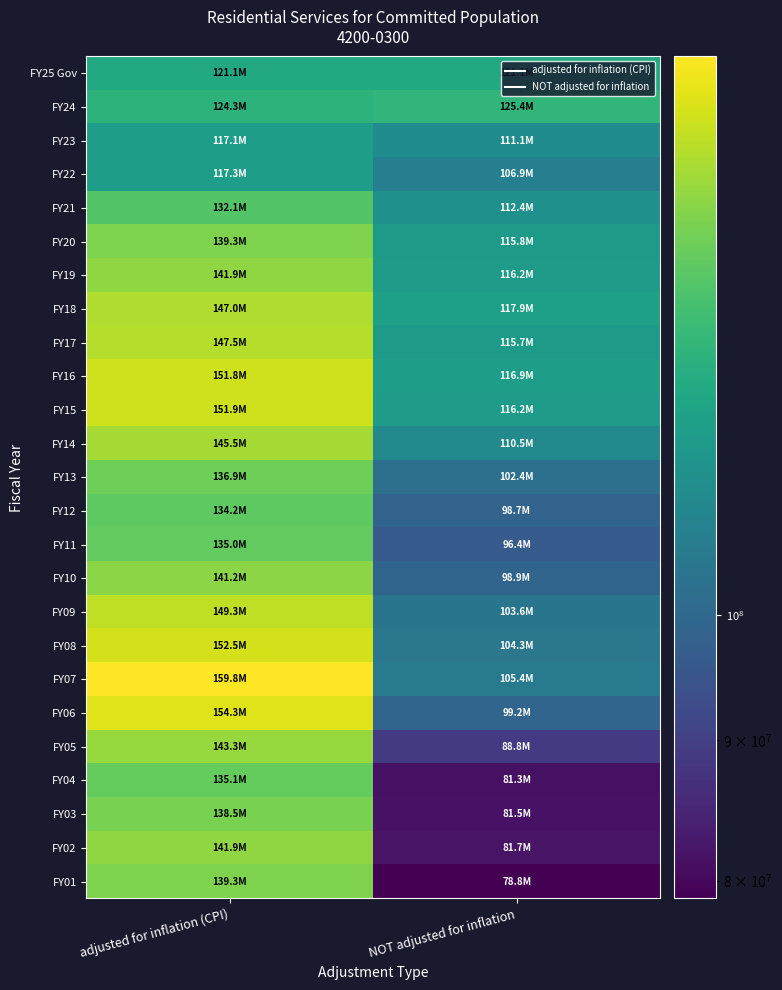

What is the maximum value shown in the chart?

159804156